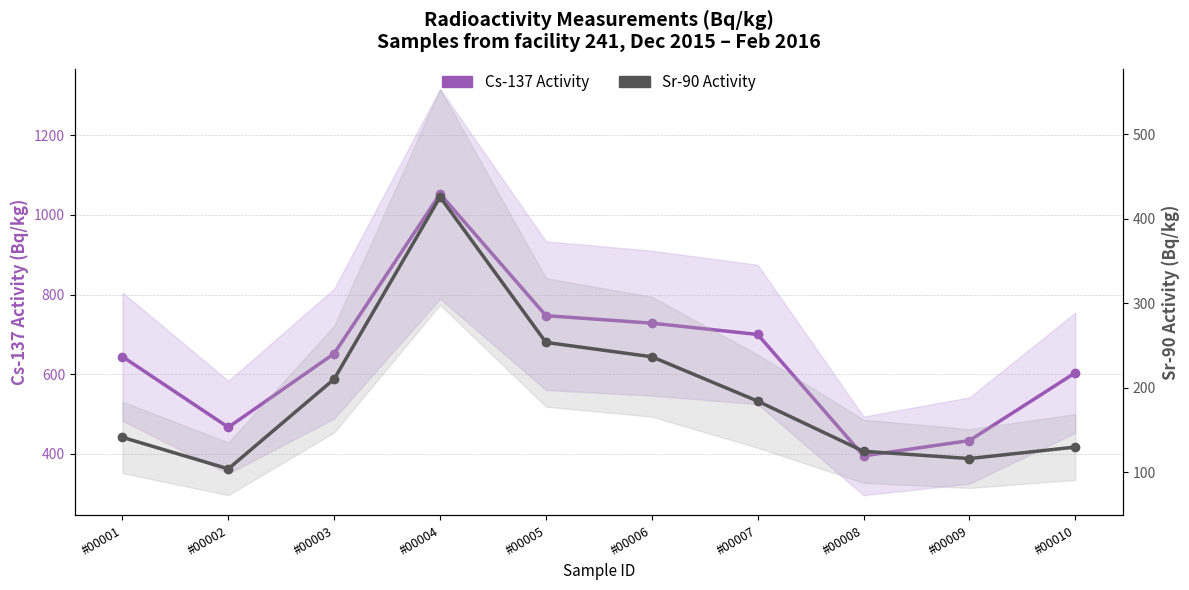

What is the sum of the Sr-90 Activity values at #00007 and #00002?

287.8